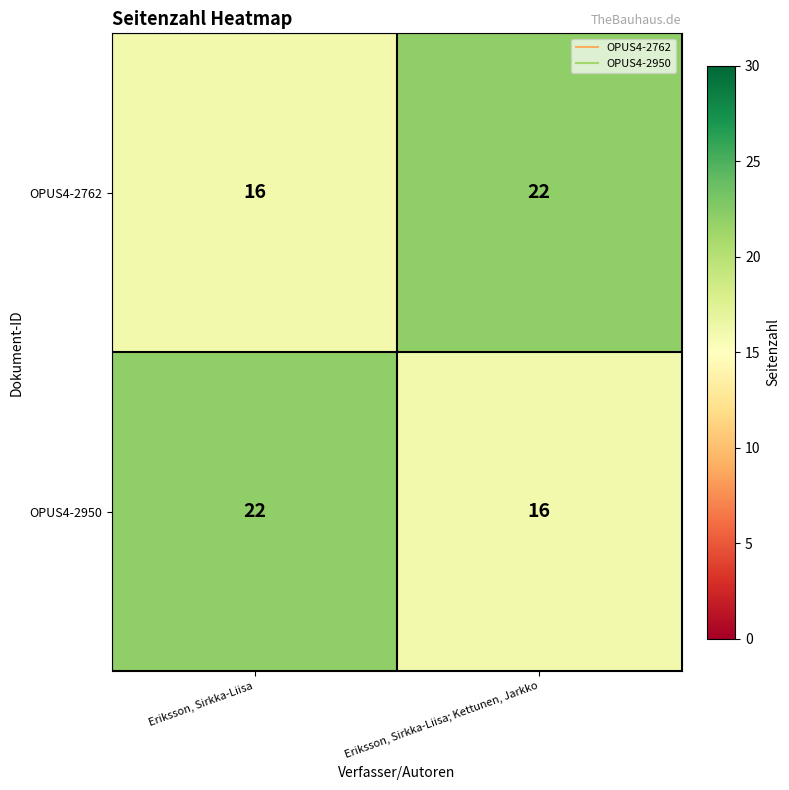

What is the total value across all series at Eriksson, Sirkka-Liisa?

38